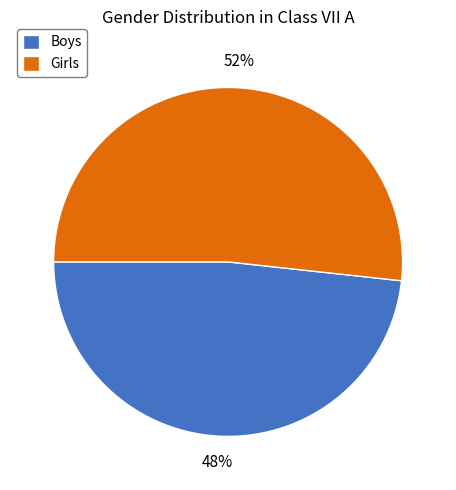

What is the smallest slice in the pie chart?

Boys